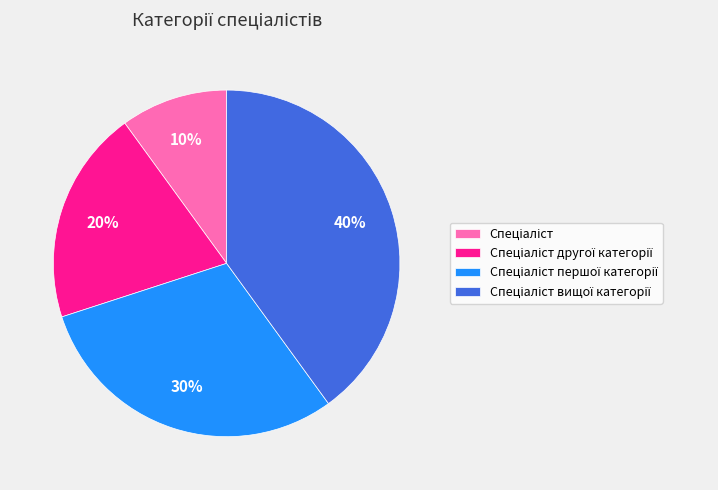

To the nearest percent, what is the difference between the largest and smallest slice percentages?

30%